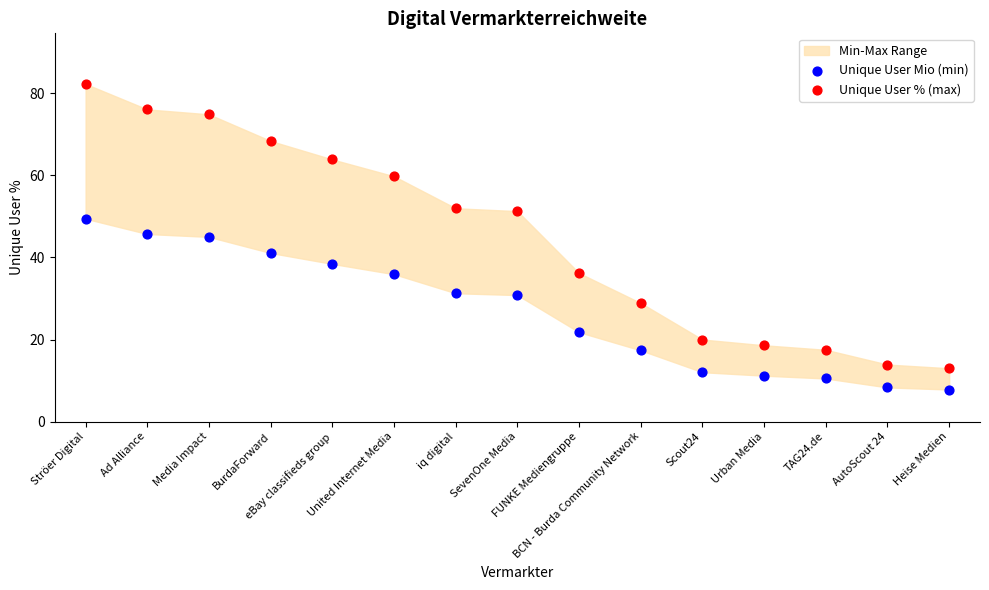

Which series reaches the maximum Y coordinate?

Unique User % (max)